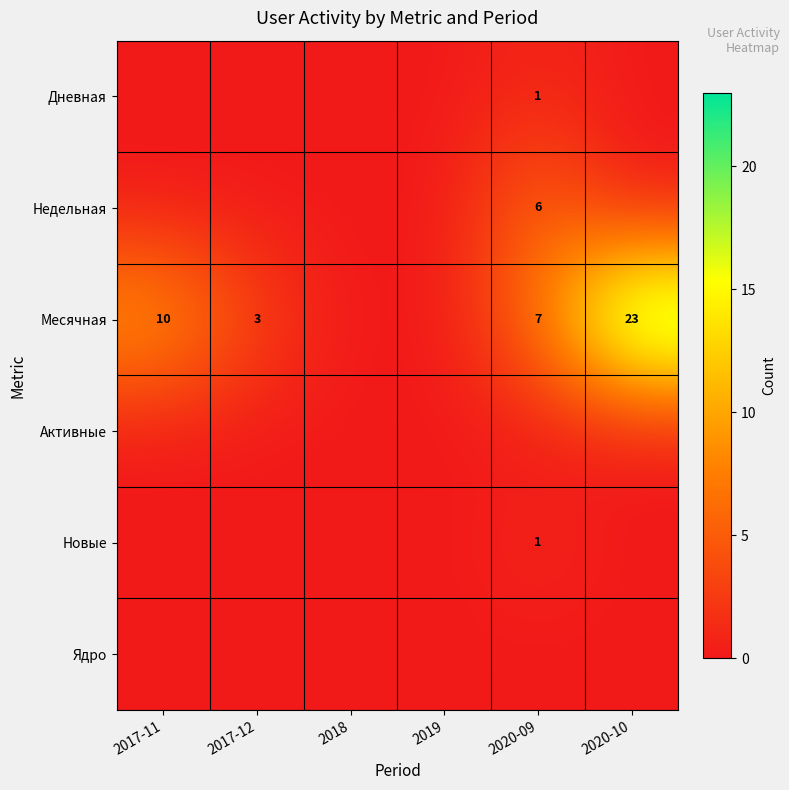

How many Новые values are between 0 and 1?

6